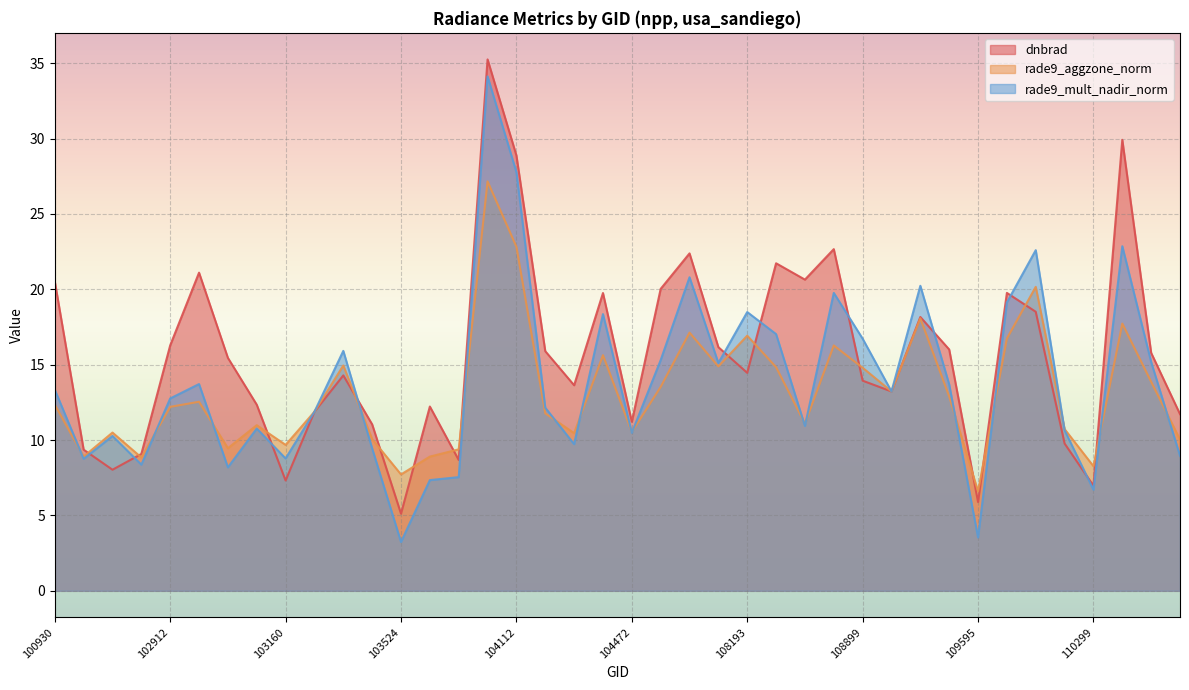

Does the chart display data point markers on the line(s)?

No